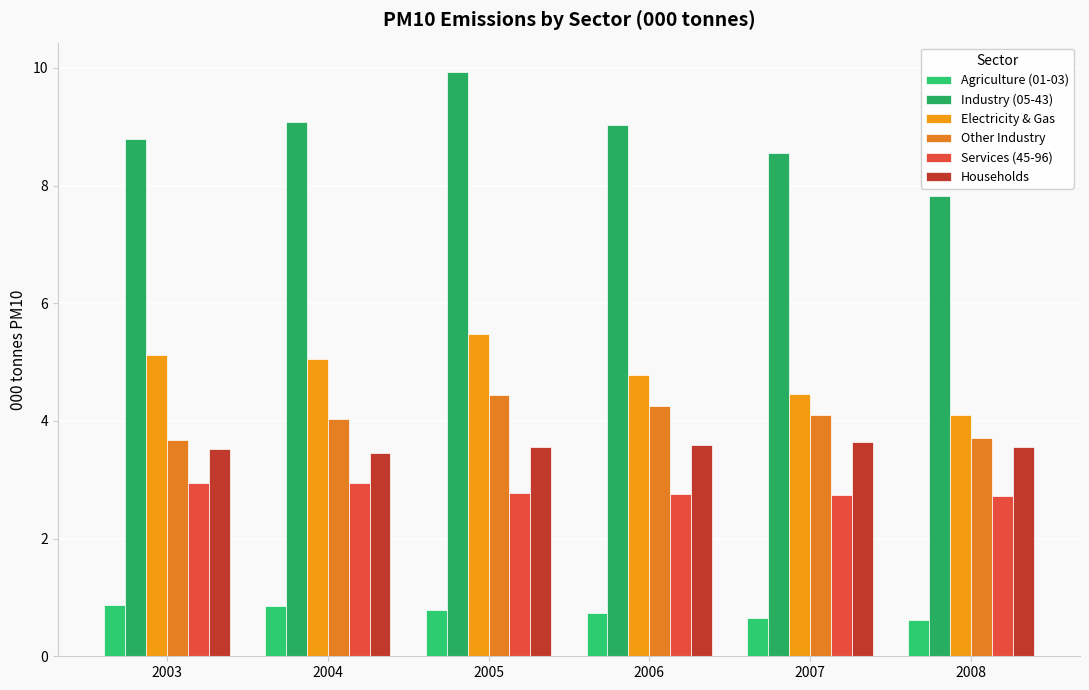

How many bars are there in total?

36